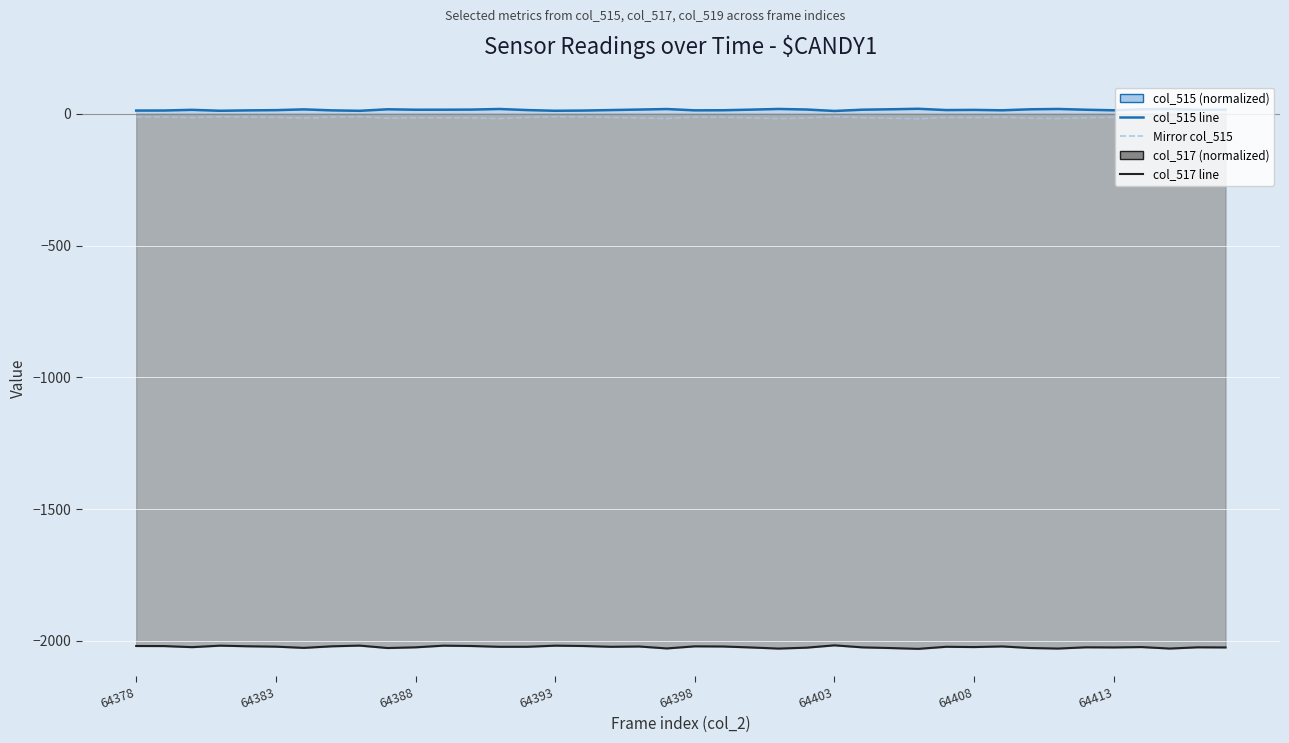

The value of col_517 line at 64388 is -2810.8. True or false?

False